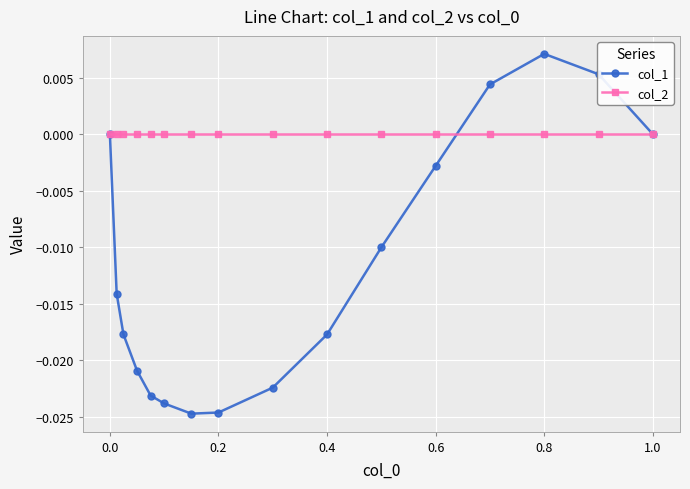

True or false: col_1 has more than 0 points higher than both neighbors.

True